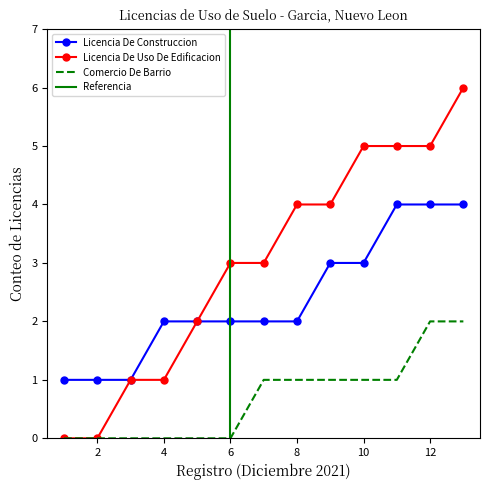

True or false: Licencia De Construccion and Comercio De Barrio intersect in this chart.

False